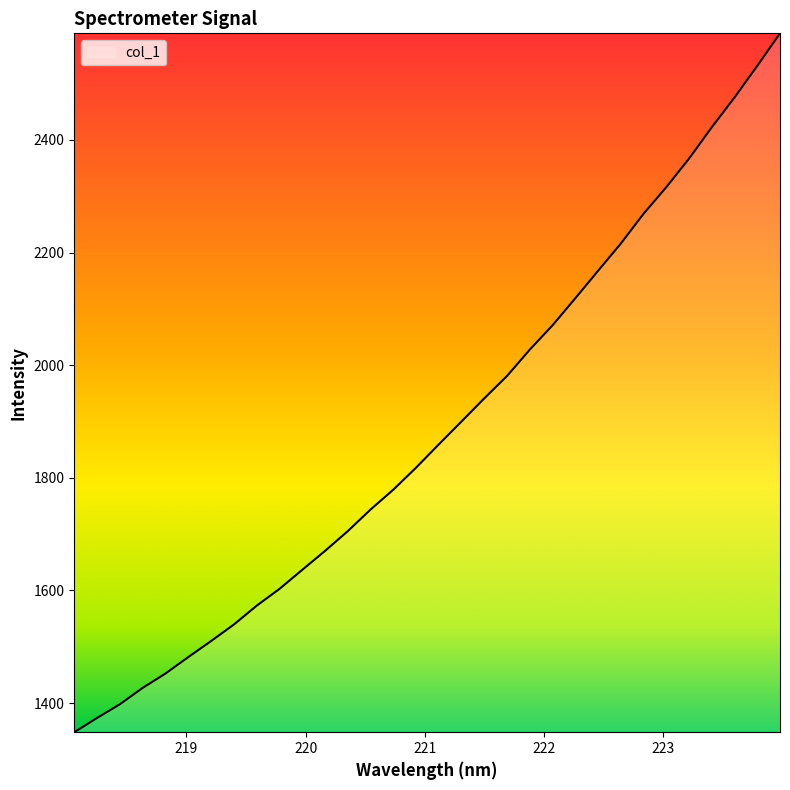

What is the difference between the maximum and minimum values?

1241.3